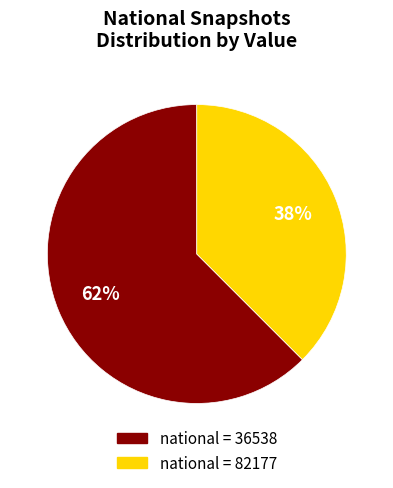

To the nearest percent, what is the average slice percentage?

50%